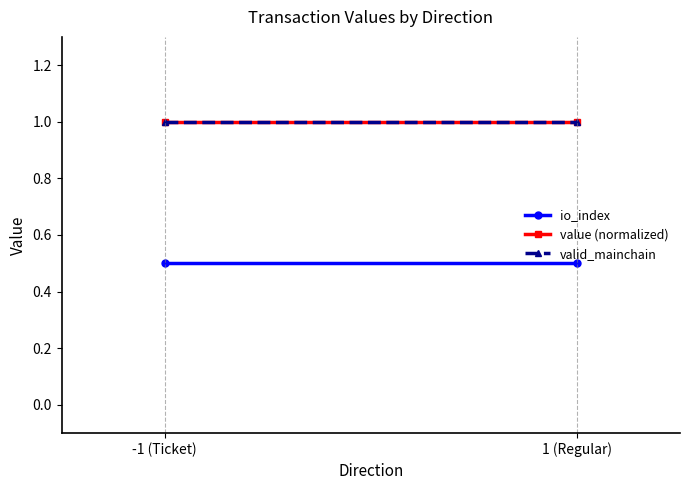

Which has a higher value, -1 (Ticket) or 1 (Regular)?

-1 (Ticket)